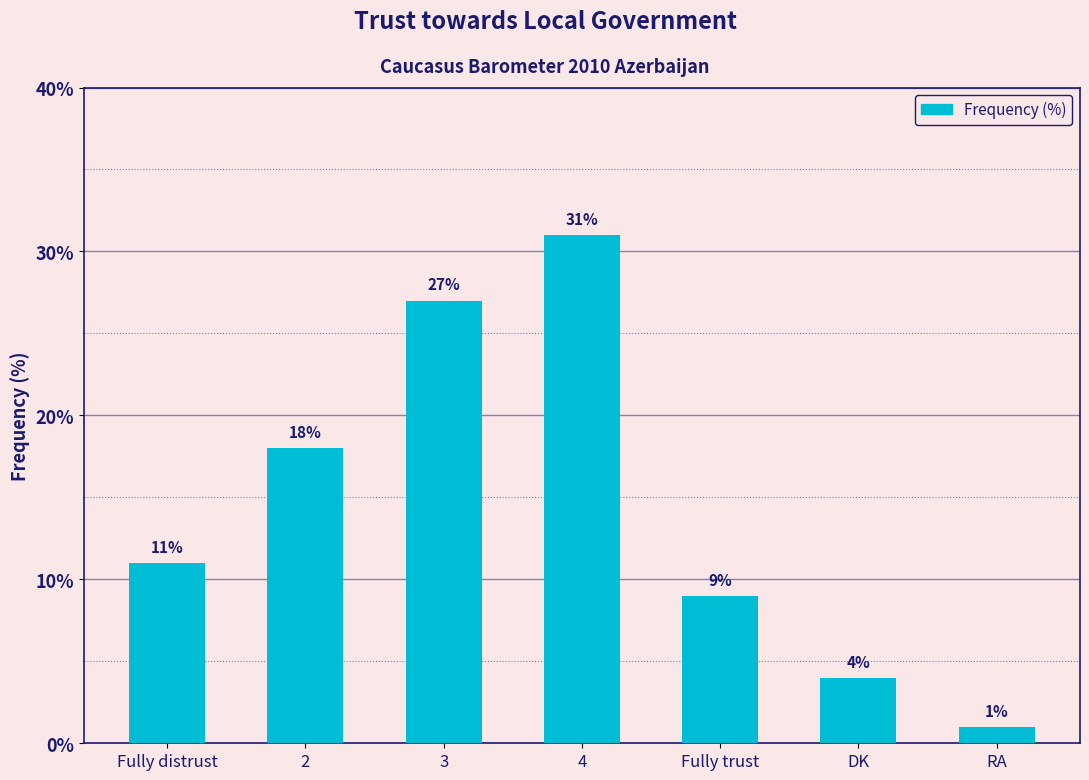

At which label is the value closest to 16?

2